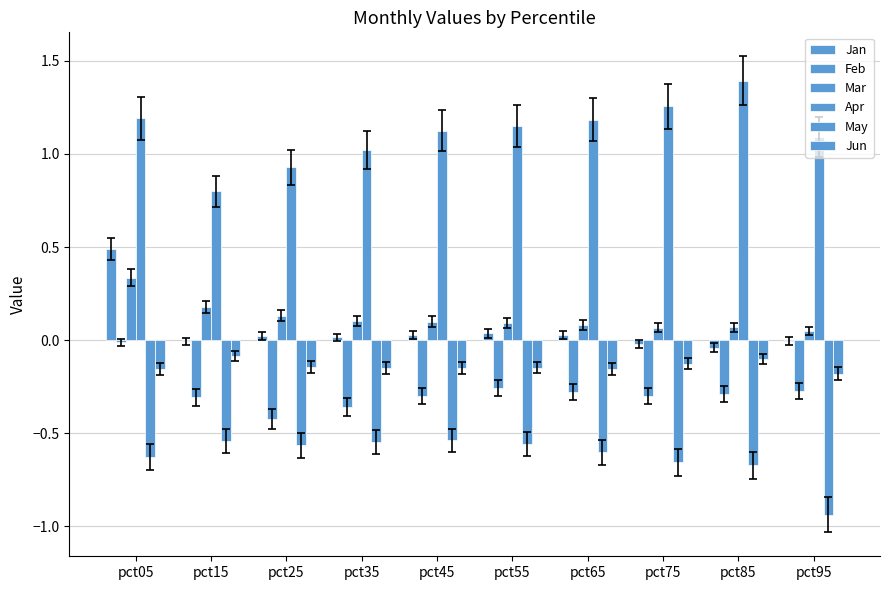

Does the chart contain stacked bars?

No